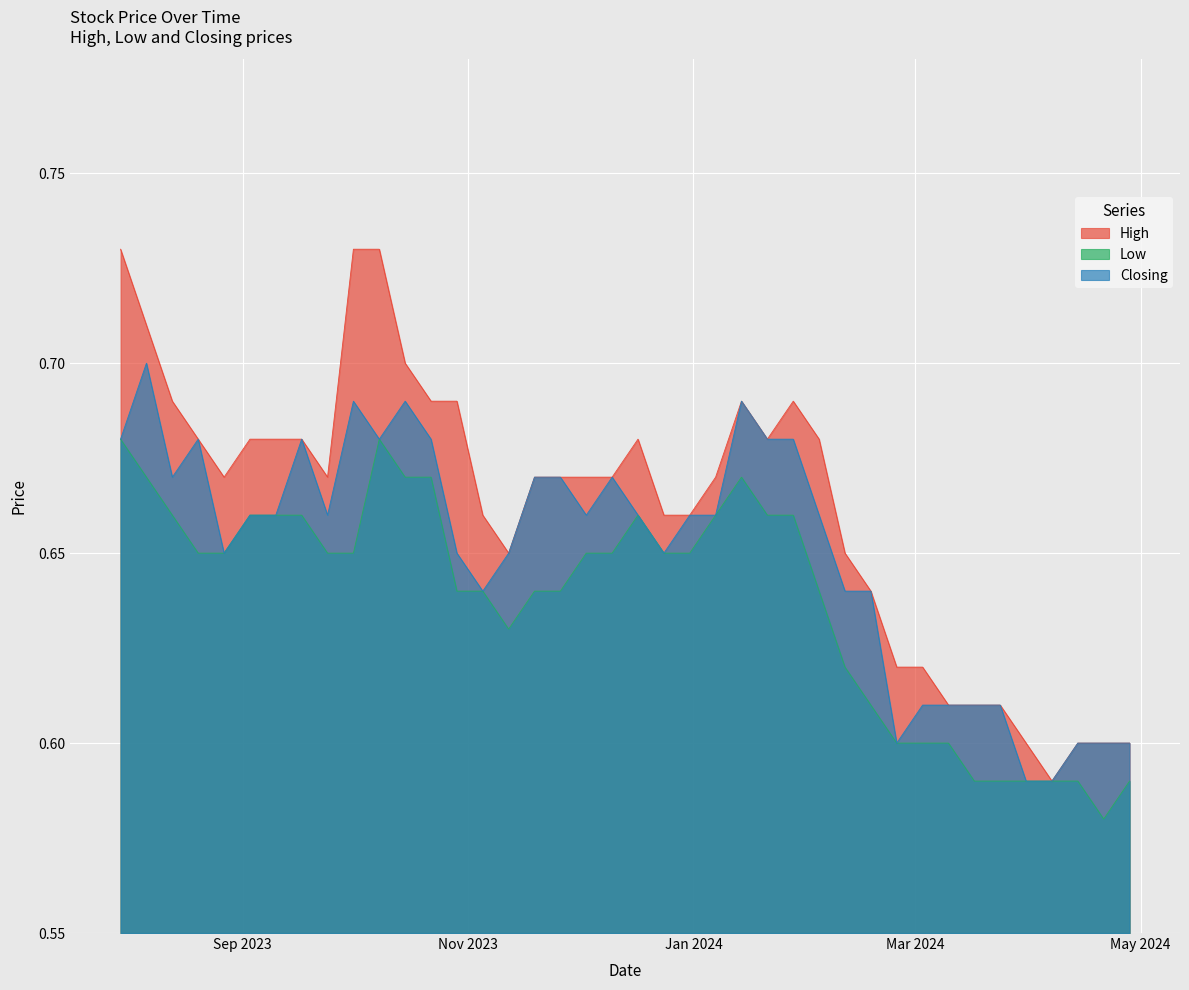

How many data points does each series have?

40